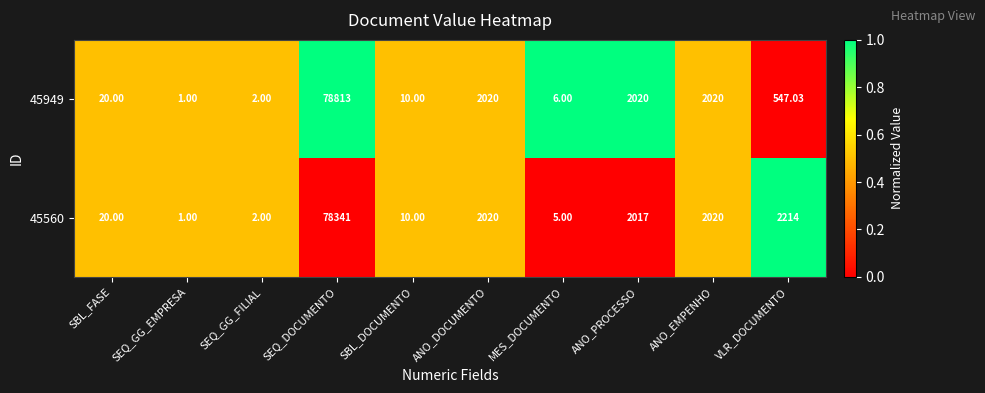

At which category is the sum across all series the highest?

SEQ_DOCUMENTO